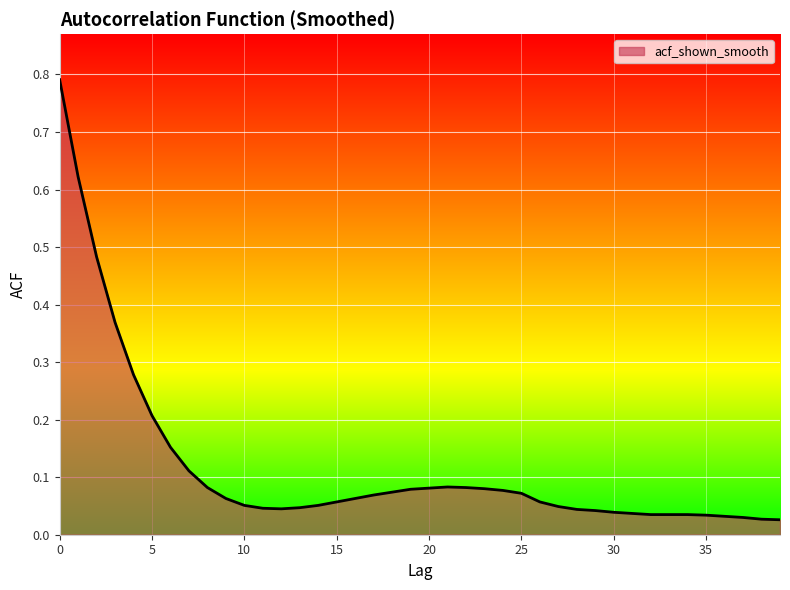

How many lines are shown in the chart?

1